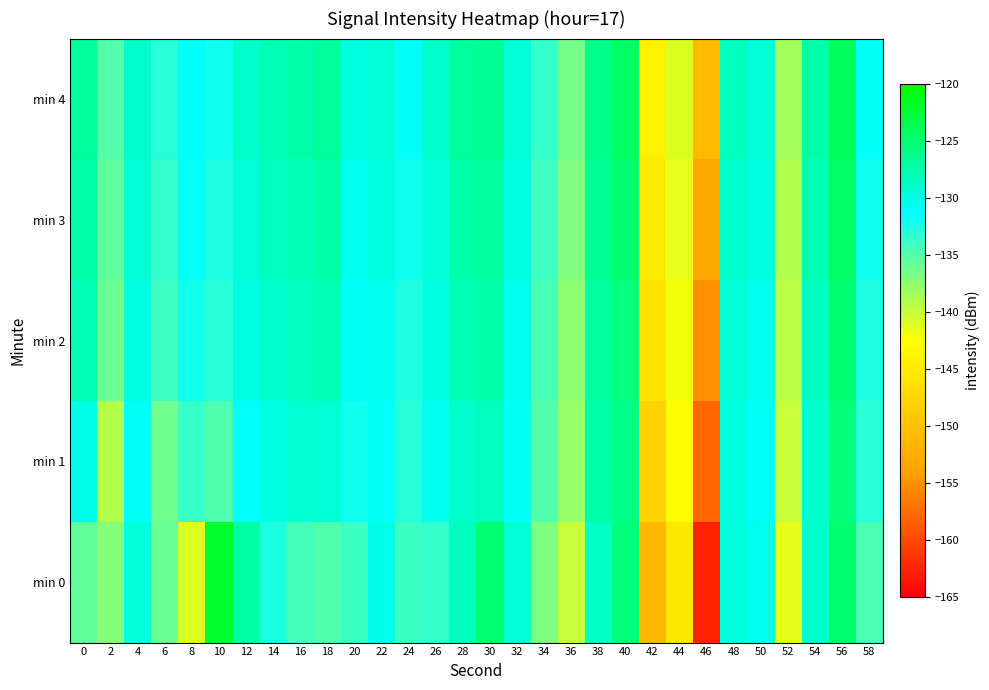

Which series has the widest spread of values?

min 0